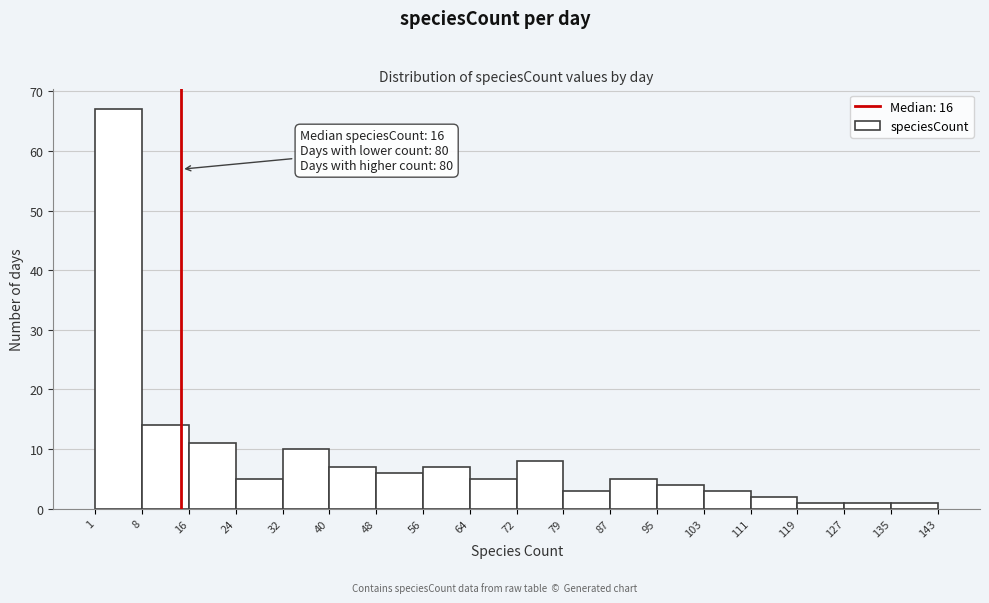

Over which range of the x-axis is the bar tallest?

1 to 8